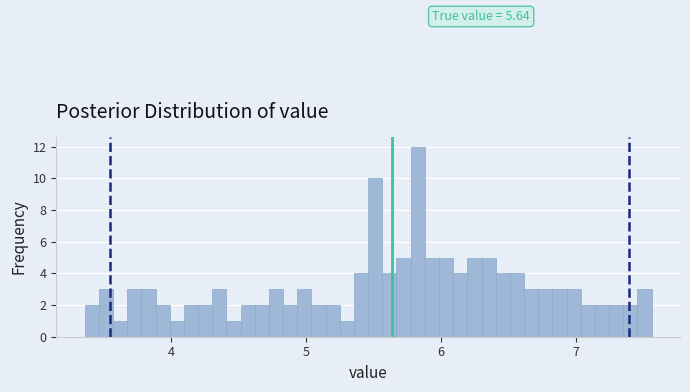

Read against the x-axis, roughly where is the centre of the tallest bar?

5.8